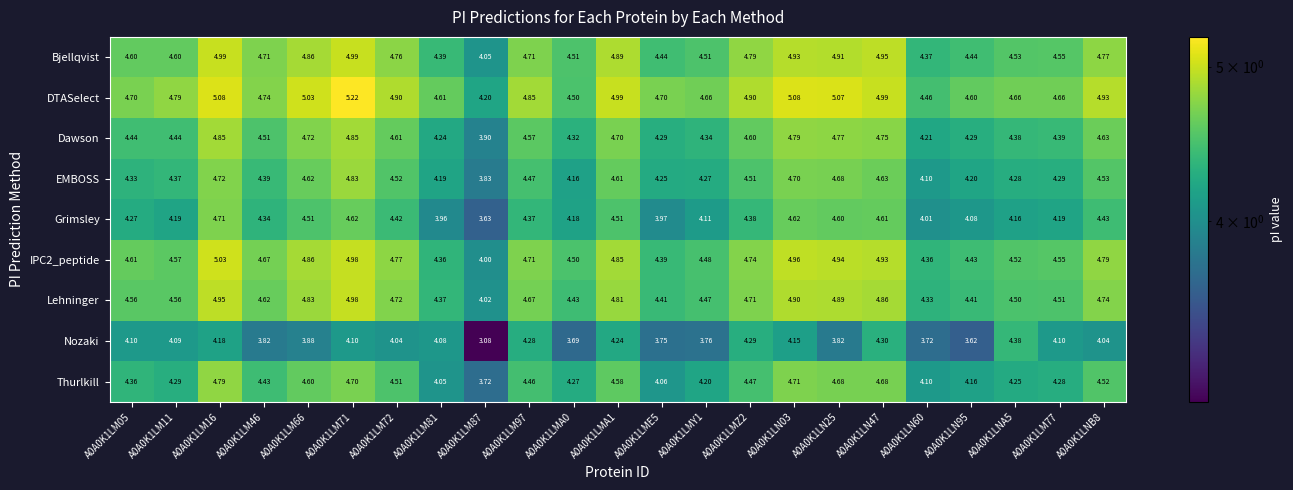

Is the value of DTASelect at A0A0K1LN03 greater than the value of Bjellqvist at A0A0K1LN03?

Yes